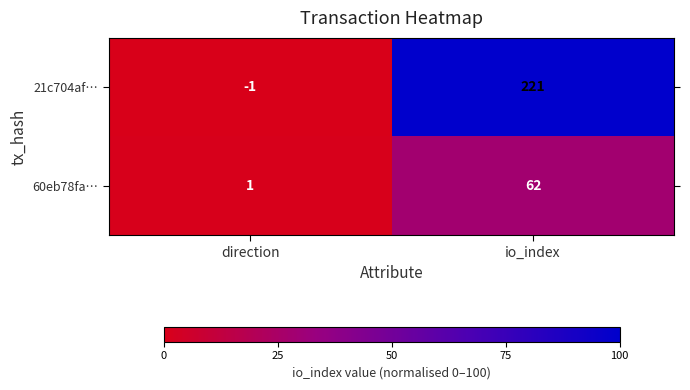

List the series in order of their peak value, highest first.

21c704af…, 60eb78fa…